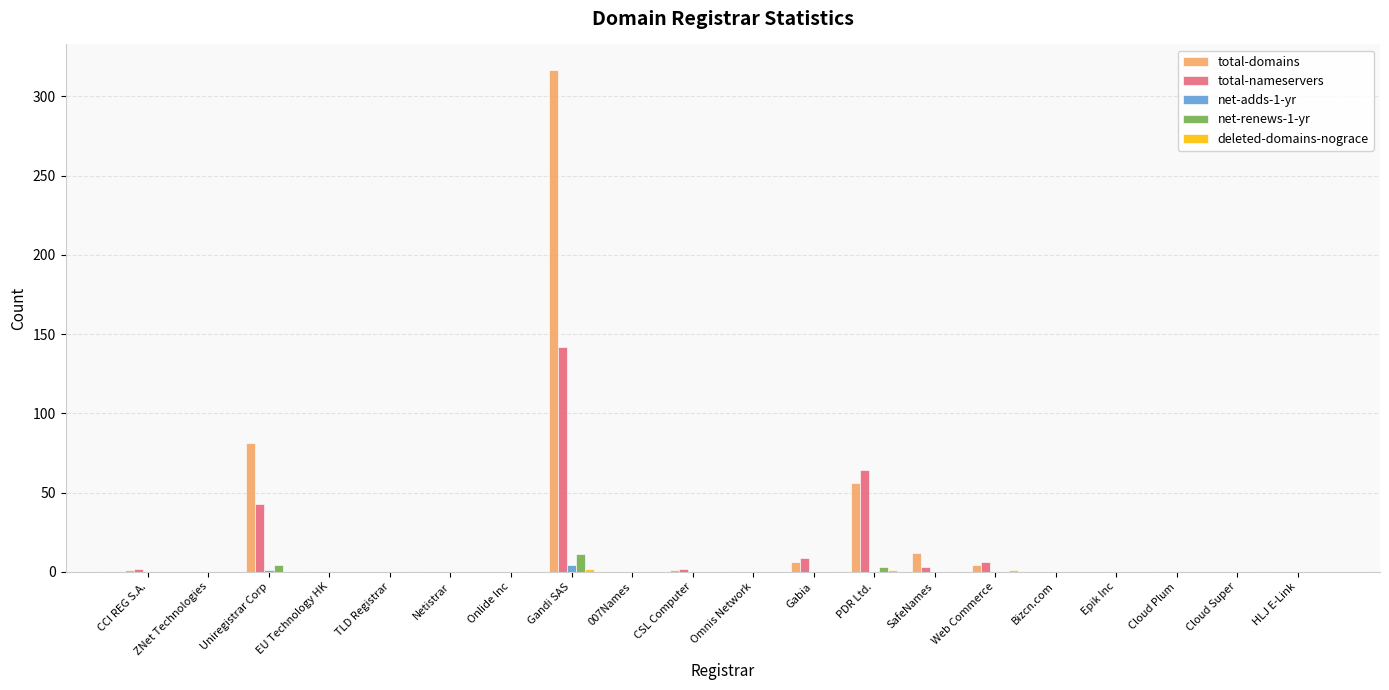

The total-domains series shows 102 at Epik Inc. True or false?

False